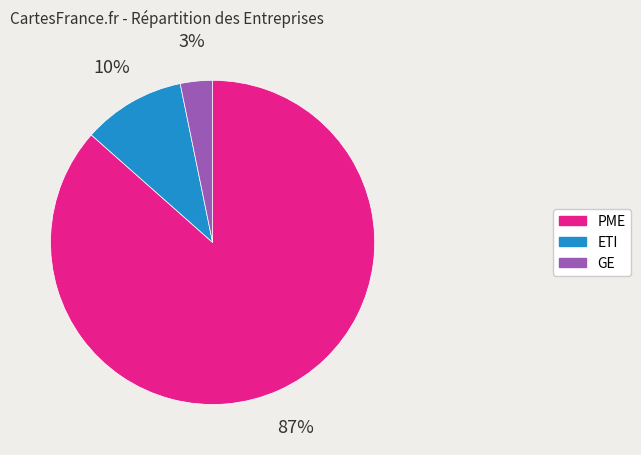

Between GE and ETI, which is larger?

ETI